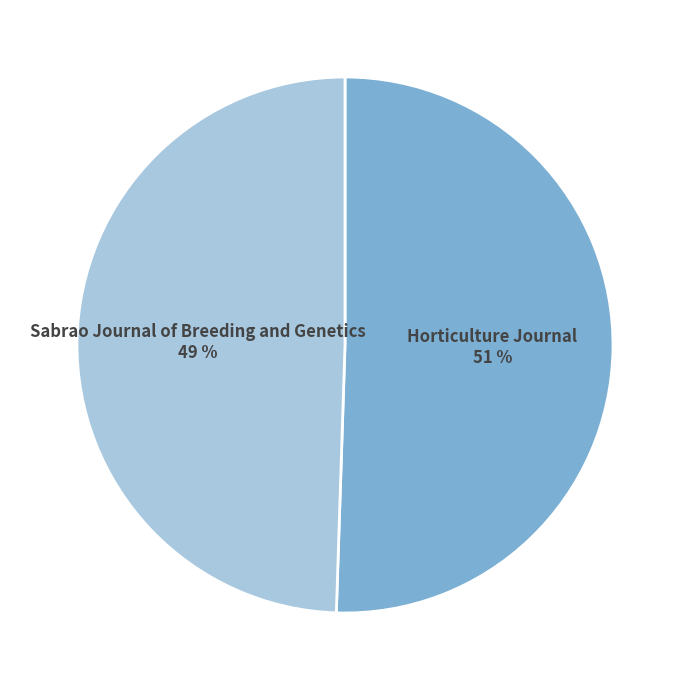

Which category accounts for the majority?

Horticulture Journal